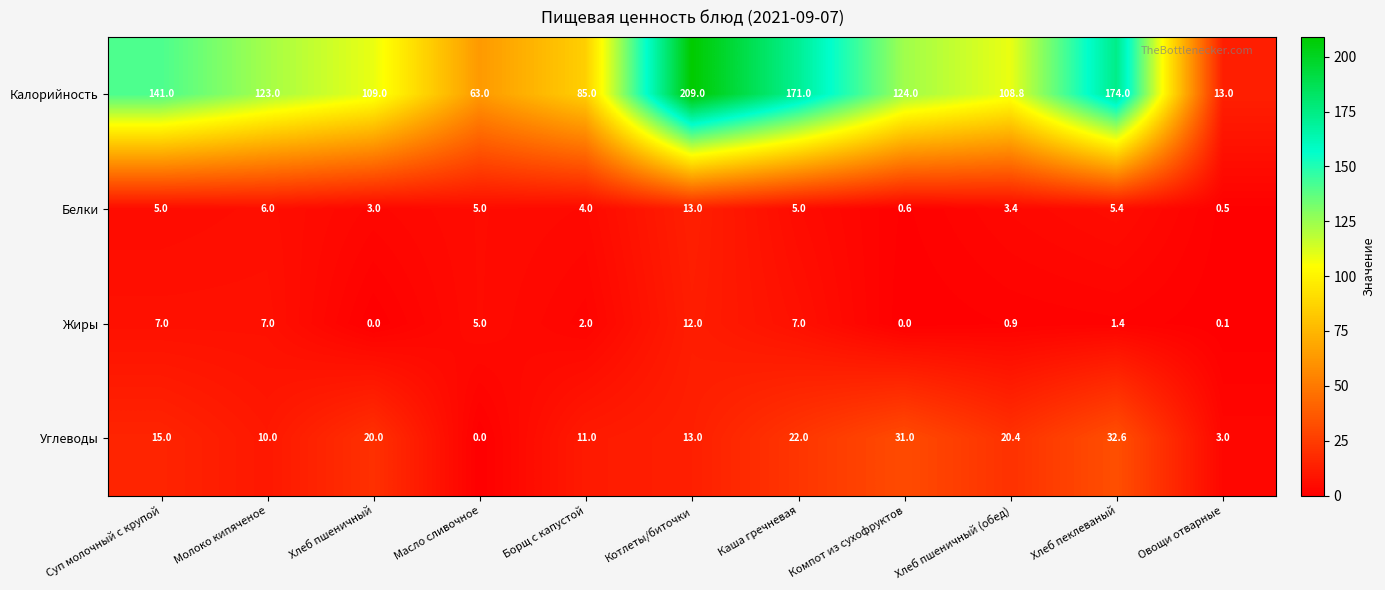

At Овощи отварные, list the series in order from largest to smallest.

Калорийность, Углеводы, Белки, Жиры